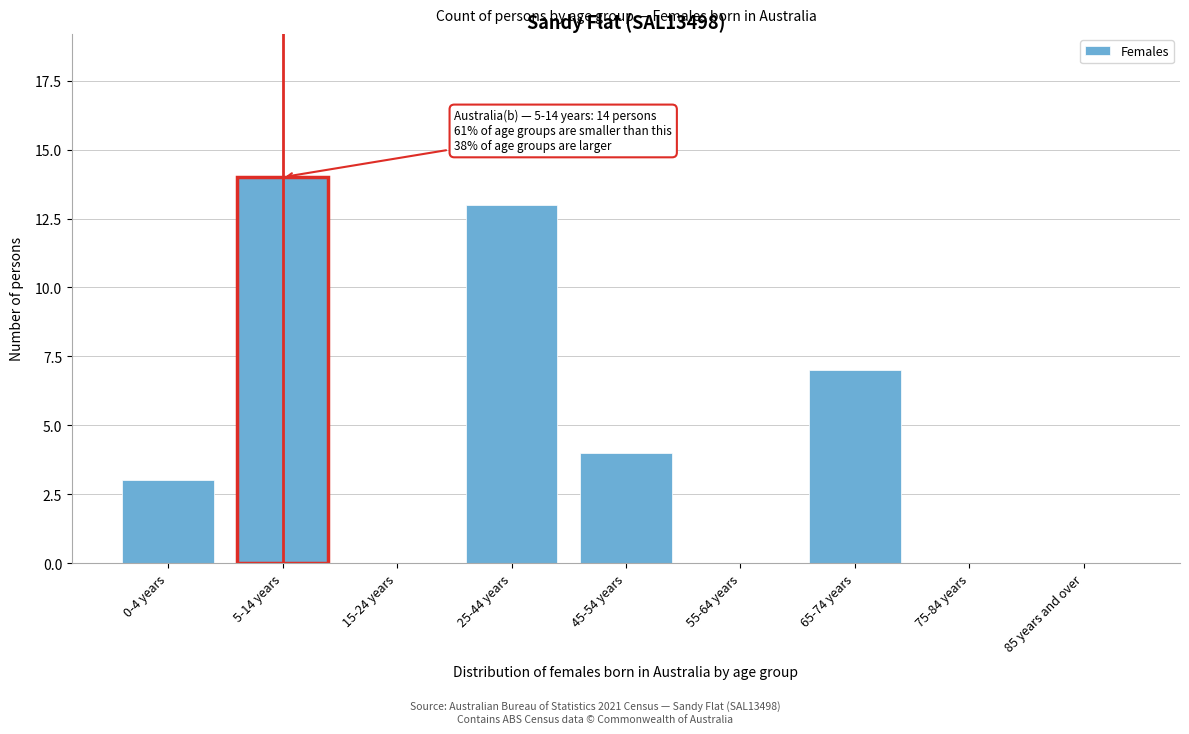

Reading left to right, transcribe all the data shown in this chart.

0-4 years=3	5-14 years=14	15-24 years=0	25-44 years=13	45-54 years=4	55-64 years=0	65-74 years=7	75-84 years=0	85 years and over=0